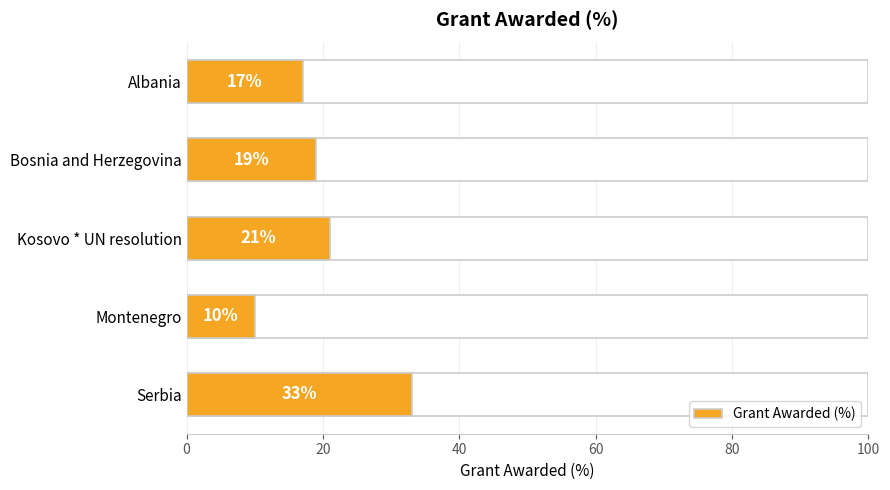

What is the greatest value displayed?

33